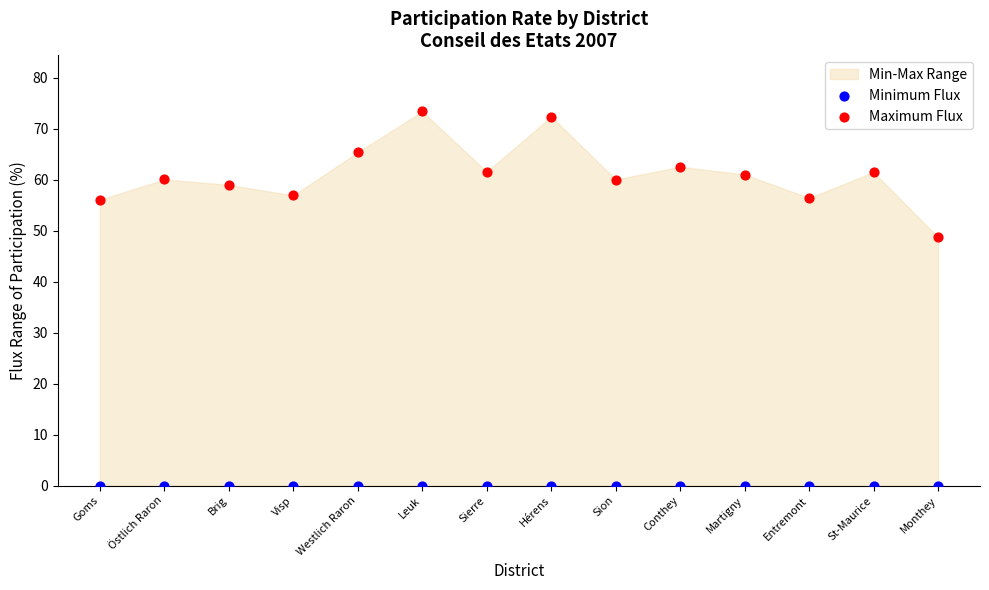

Which series contains the highest Y value?

Maximum Flux